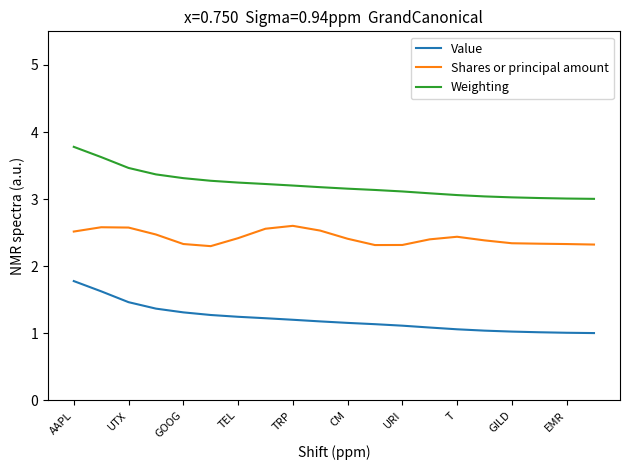

True or false: Value and Weighting intersect in this chart.

False